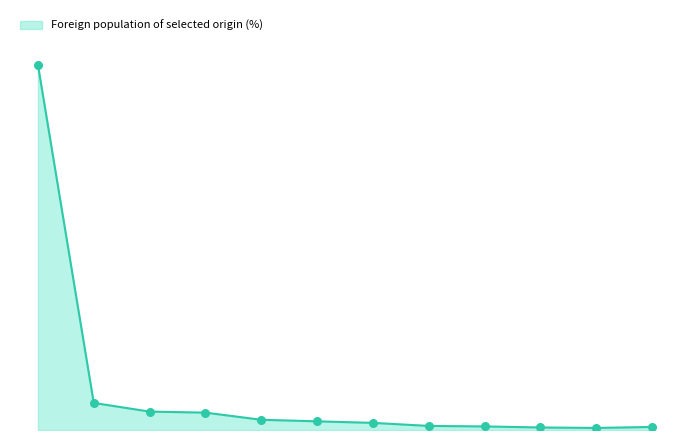

Does the chart have visible grid lines?

No